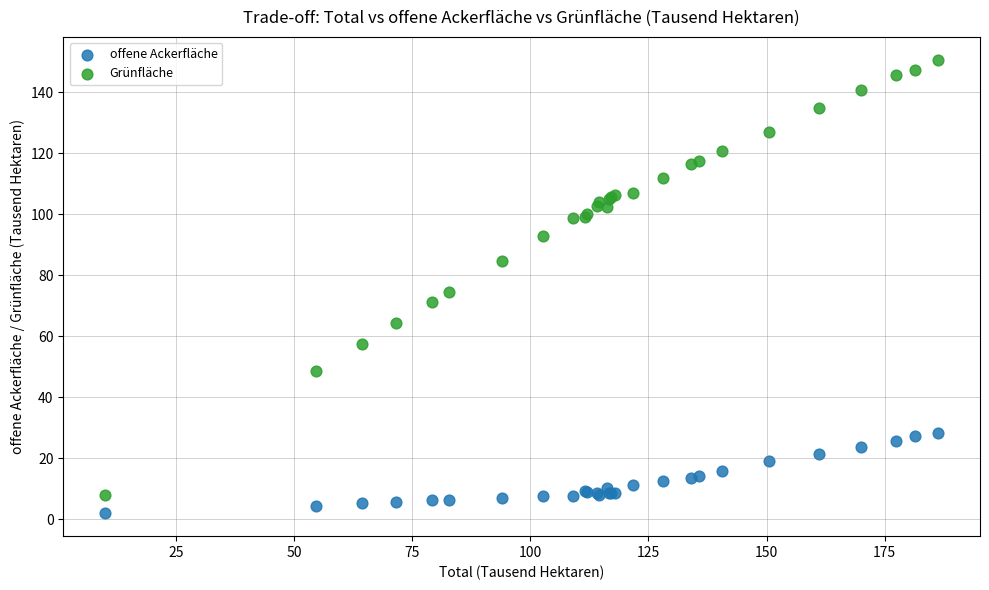

Which series has the largest Y range (max minus min)?

Grünfläche